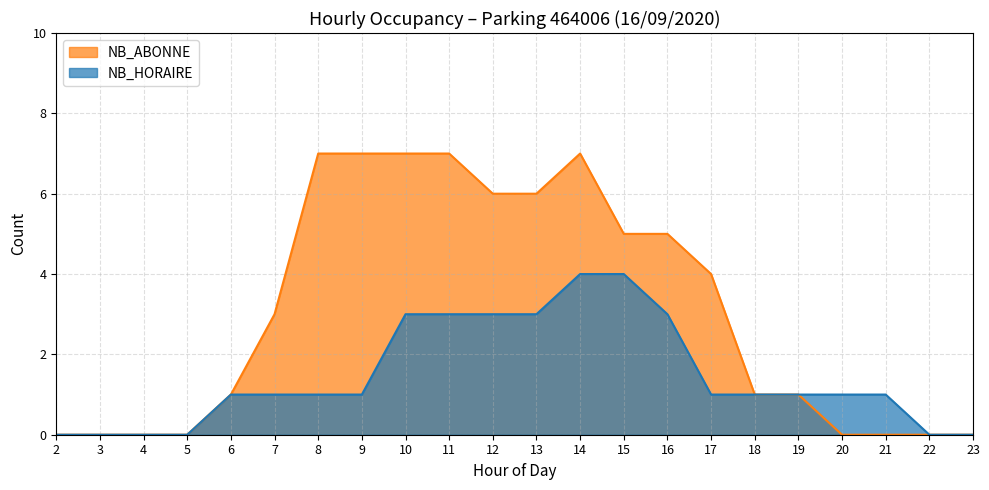

What is the difference between the maximum and minimum values in the NB_HORAIRE series?

4